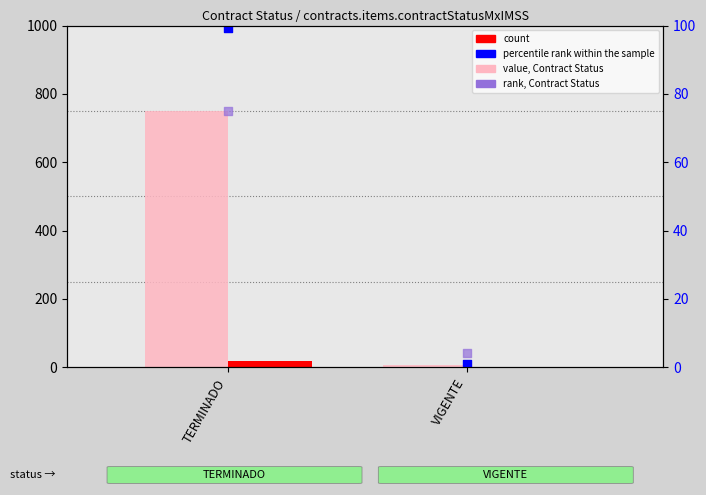

Which series contains the highest Y value?

percentile rank within the sample